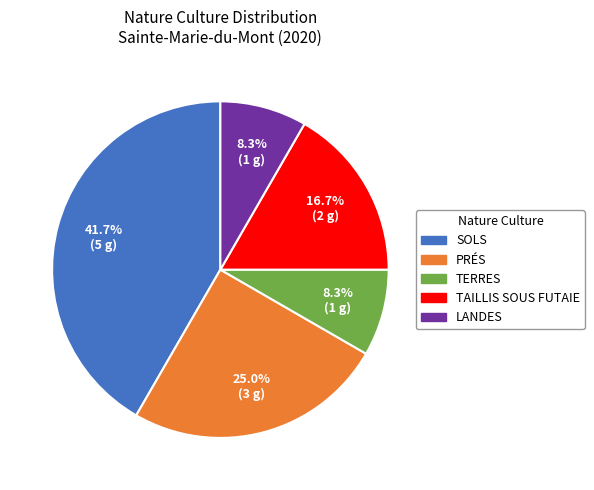

Is there a majority slice in this chart?

No